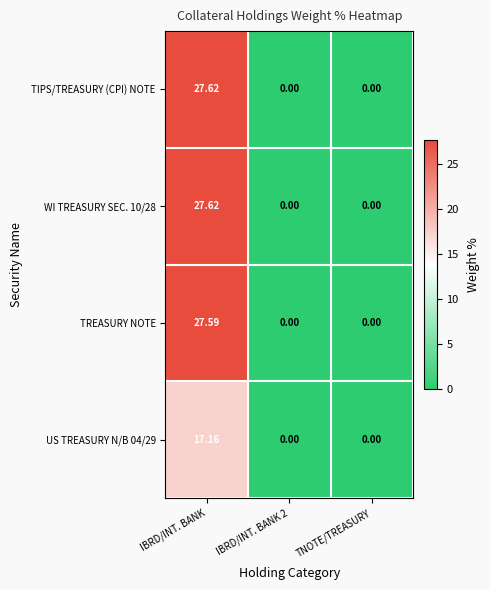

At which category is the sum across all series the highest?

IBRD/INT. BANK